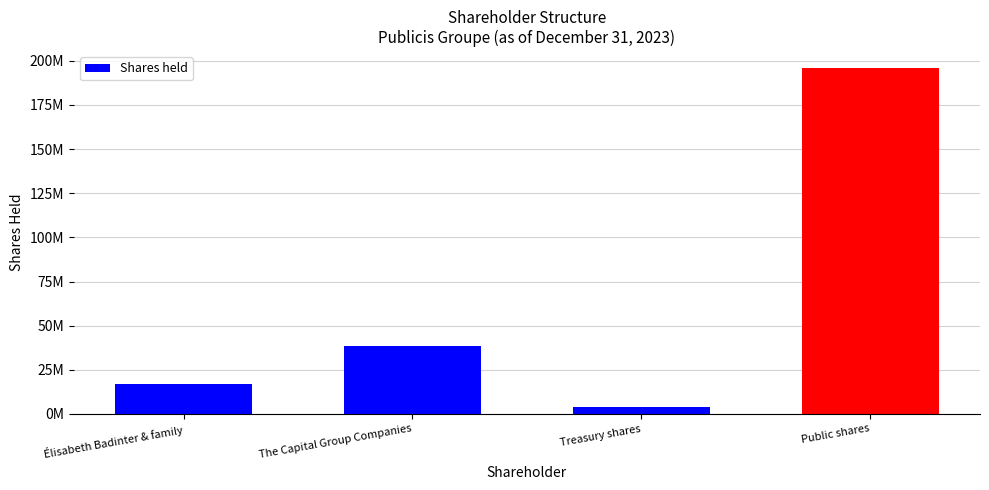

List the labels in order of value, largest first.

Public shares, The Capital Group Companies, Élisabeth Badinter & family, Treasury shares